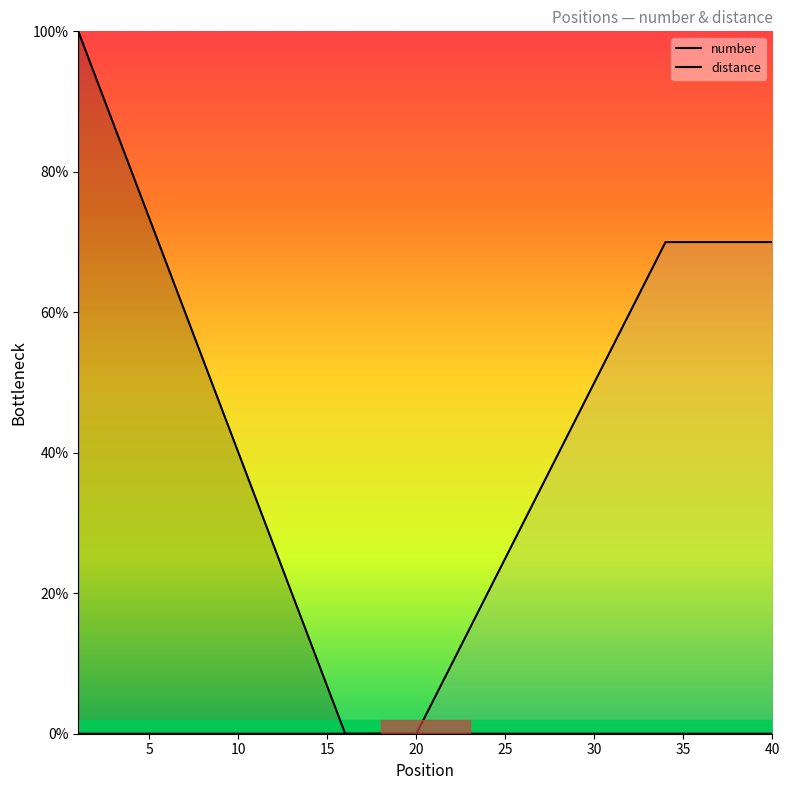

What is the greatest value displayed?

1.0